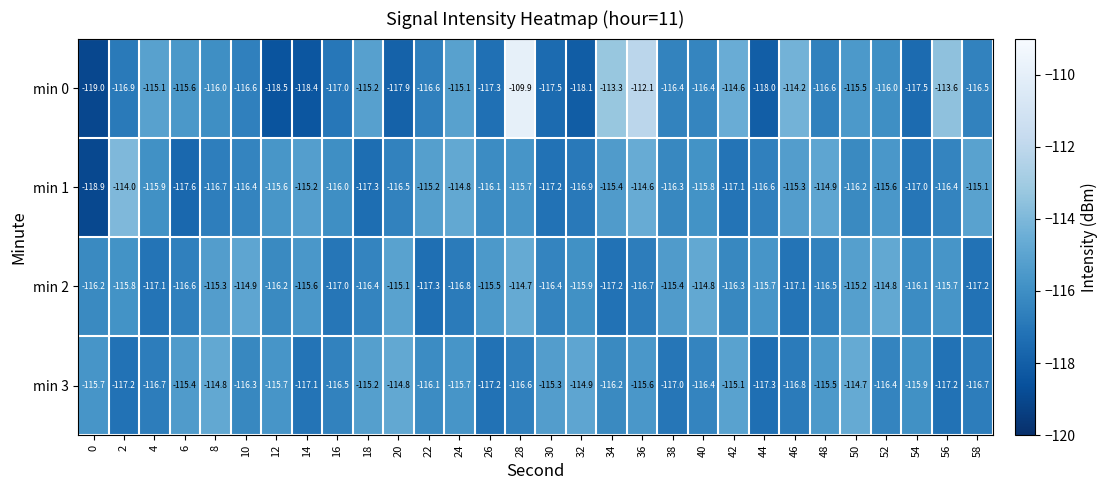

Which series changed the most between 30 and 50?

min 0